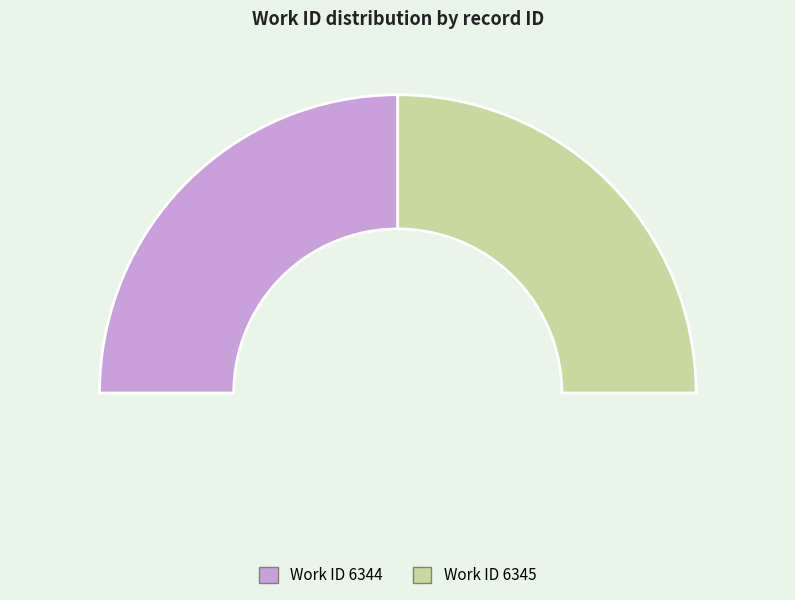

Does 6344 account for over 50% of the chart?

No